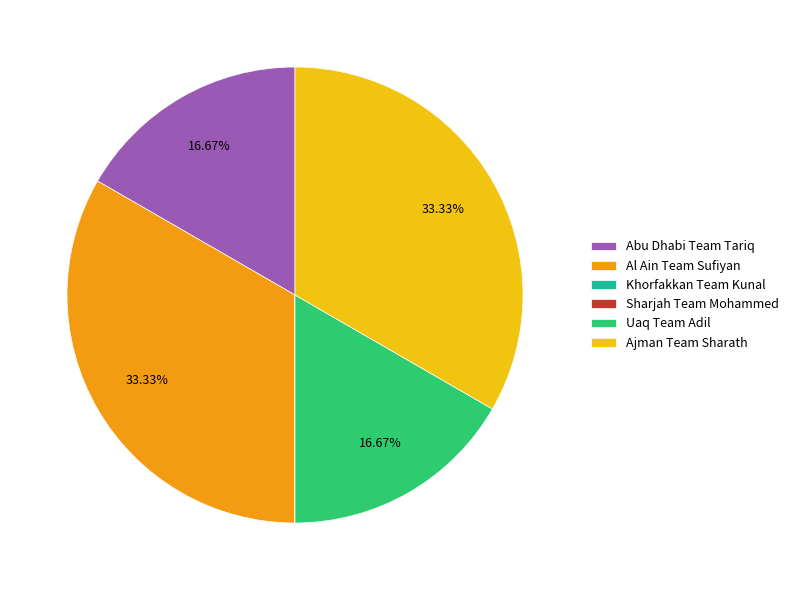

Combined, do Al Ain Team Sufiyan and Ajman Team Sharath account for over 50%?

Yes